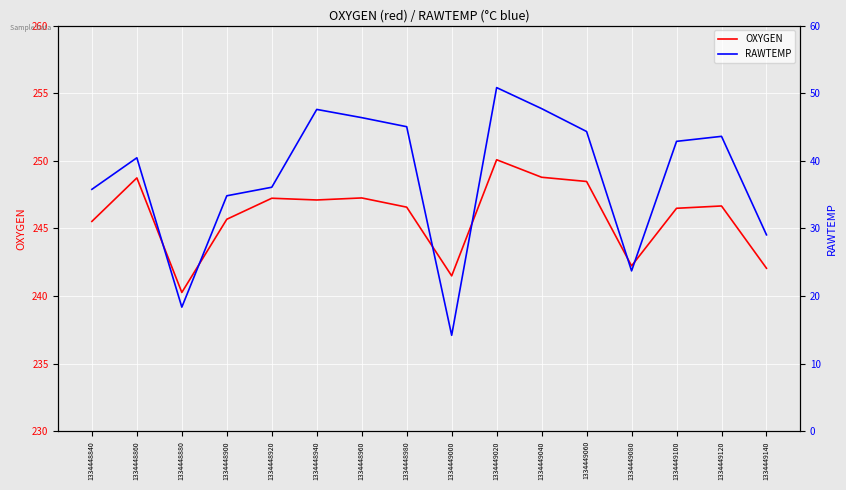

True or false: OXYGEN and RAWTEMP intersect in this chart.

False